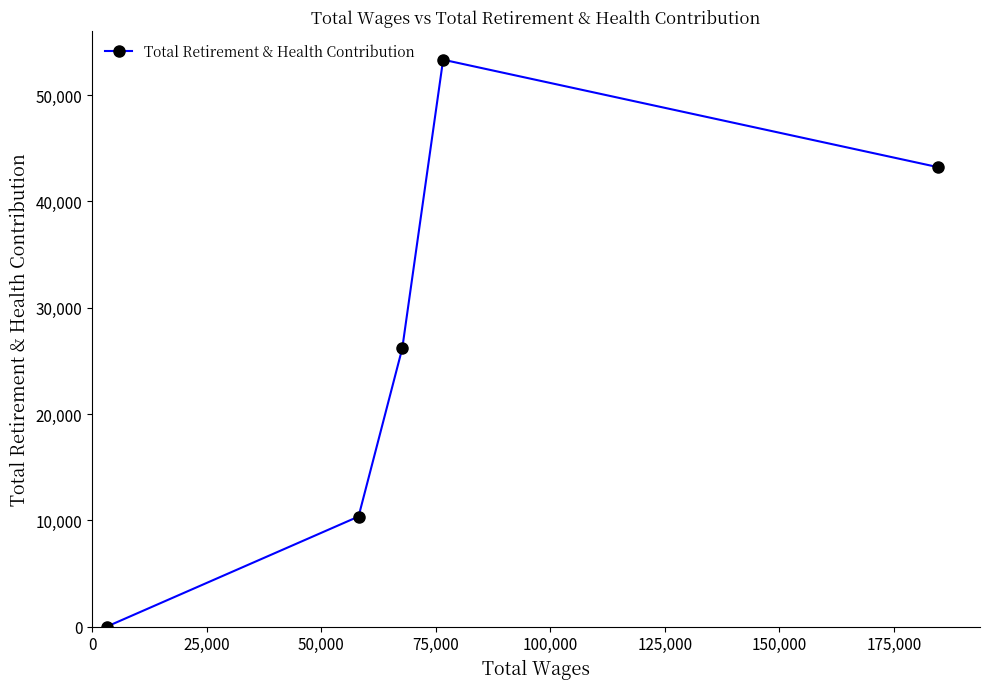

Reading left to right, list all the values displayed in this chart.

0	10355	26171	53328	43210